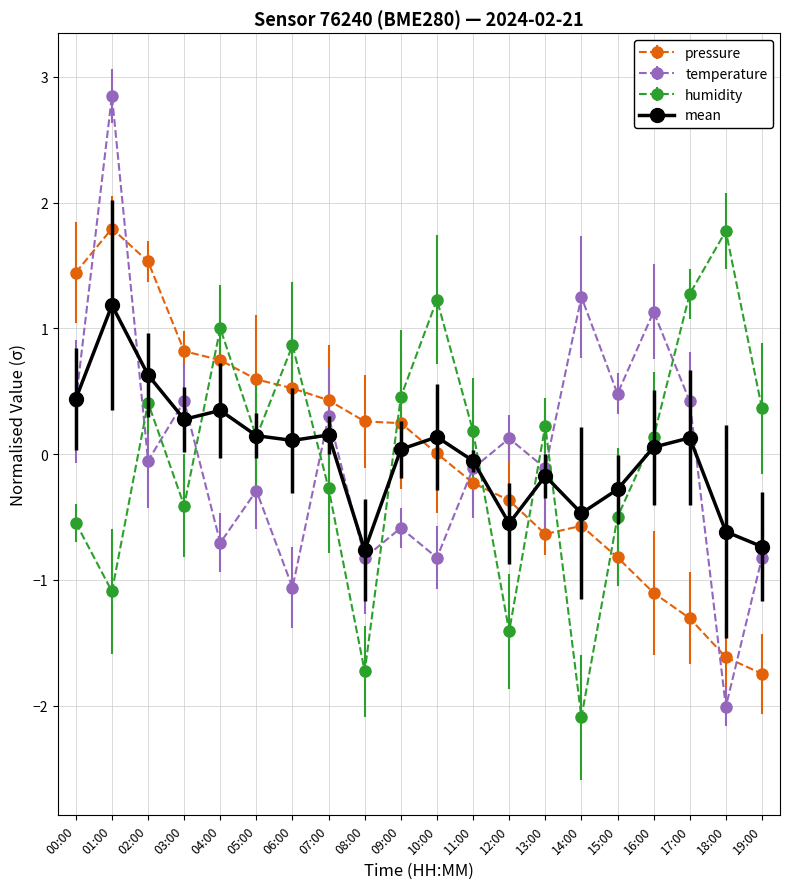

True or false: pressure and temperature intersect in this chart.

True